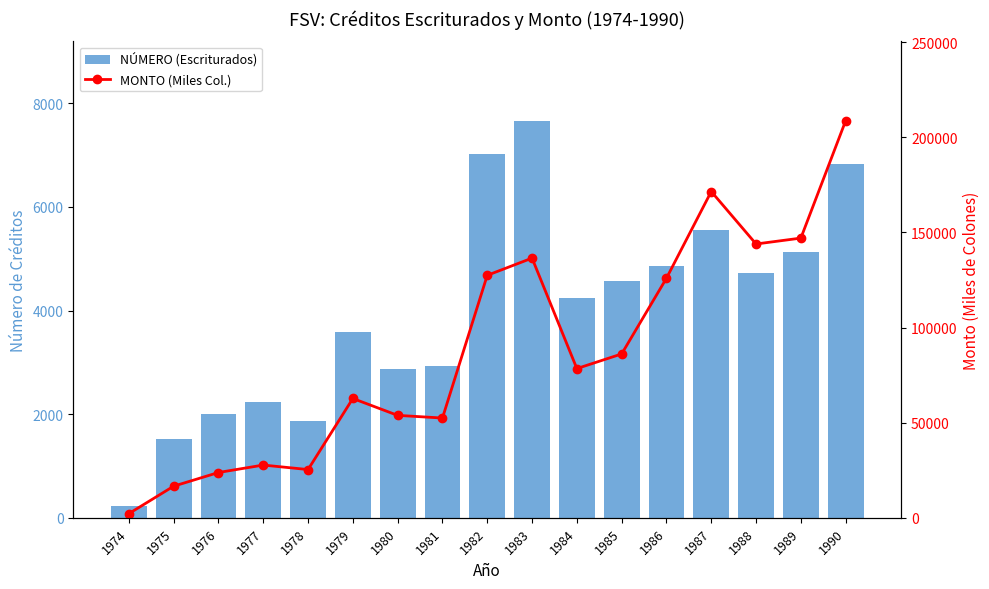

Reading left to right, list all the values displayed in this chart.

NÚMERO (Escriturados): 1974=230.0	1975=1516.0	1976=2008.0	1977=2239.0	1978=1876.0	1979=3583.0	1980=2870.0	1981=2922.0	1982=7019.0	1983=7665.0	1984=4246.0	1985=4565.0	1986=4867.0	1987=5552.0	1988=4731.0	1989=5127.0	1990=6837.0
MONTO (Miles Col.): 1974=2190.1	1975=16627.6	1976=23820.1	1977=27734.9	1978=25370.6	1979=62734.0	1980=53859.8	1981=52456.2	1982=127478.8	1983=136521.0	1984=78458.6	1985=86145.5	1986=125945.8	1987=171538.5	1988=143944.5	1989=147046.4	1990=208739.1